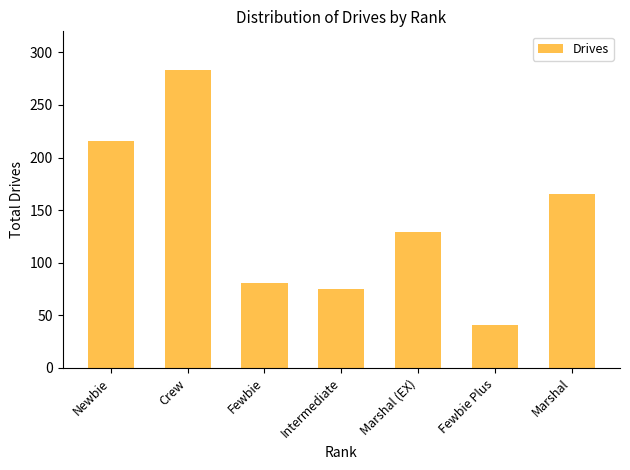

Which category has the lowest value across all series?

Fewbie Plus